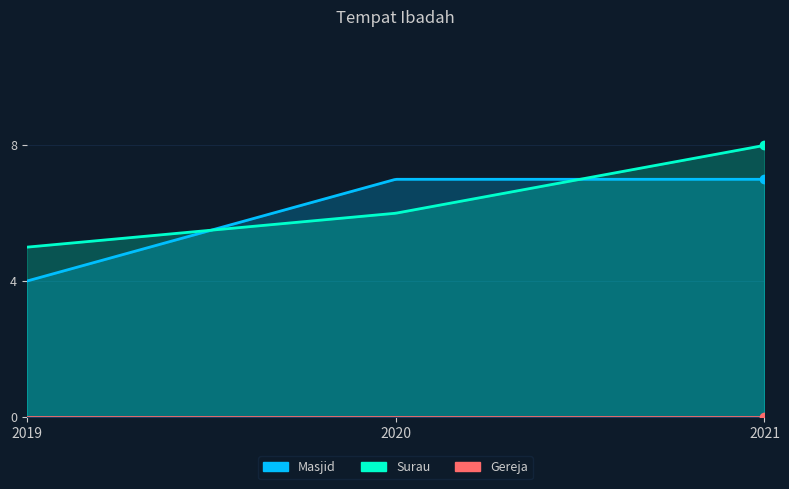

At how many categories does at least one series exceed 2?

3